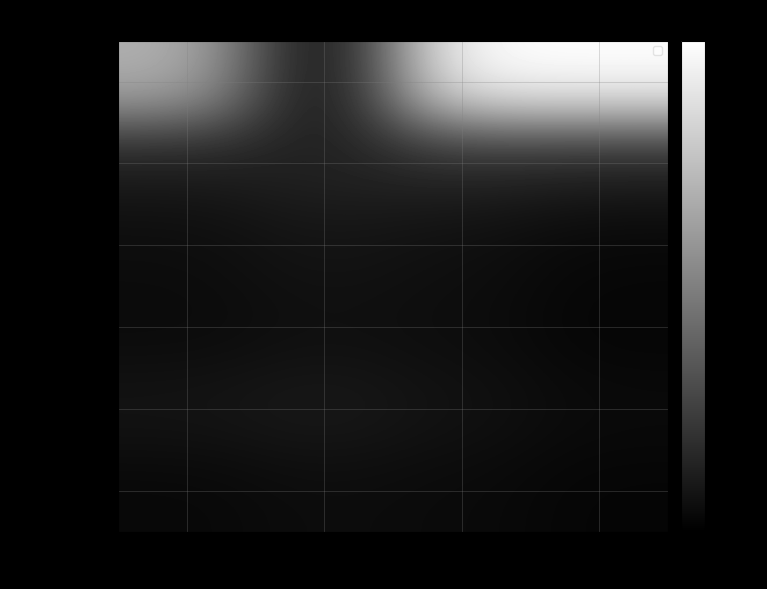

The 沈阳农业大学 series shows 3 at 博士后. True or false?

False